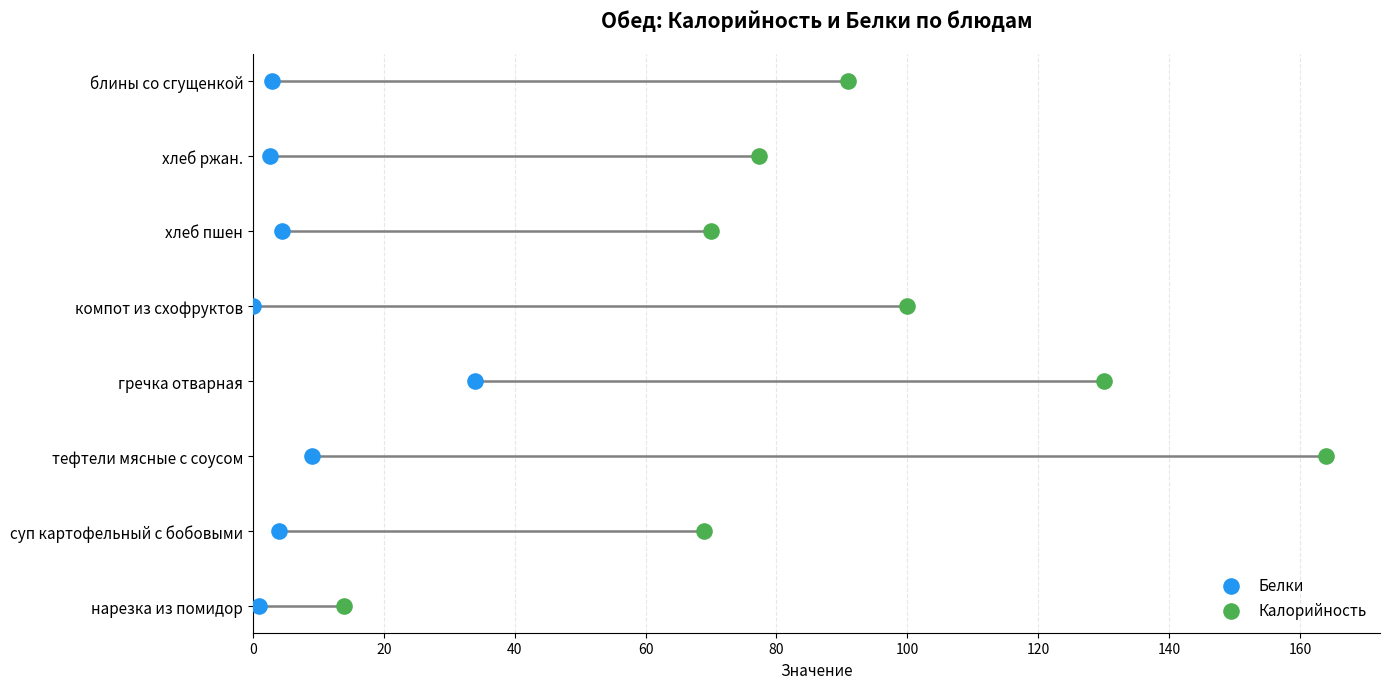

What are all the series names shown in the legend?

Белки, Калорийность